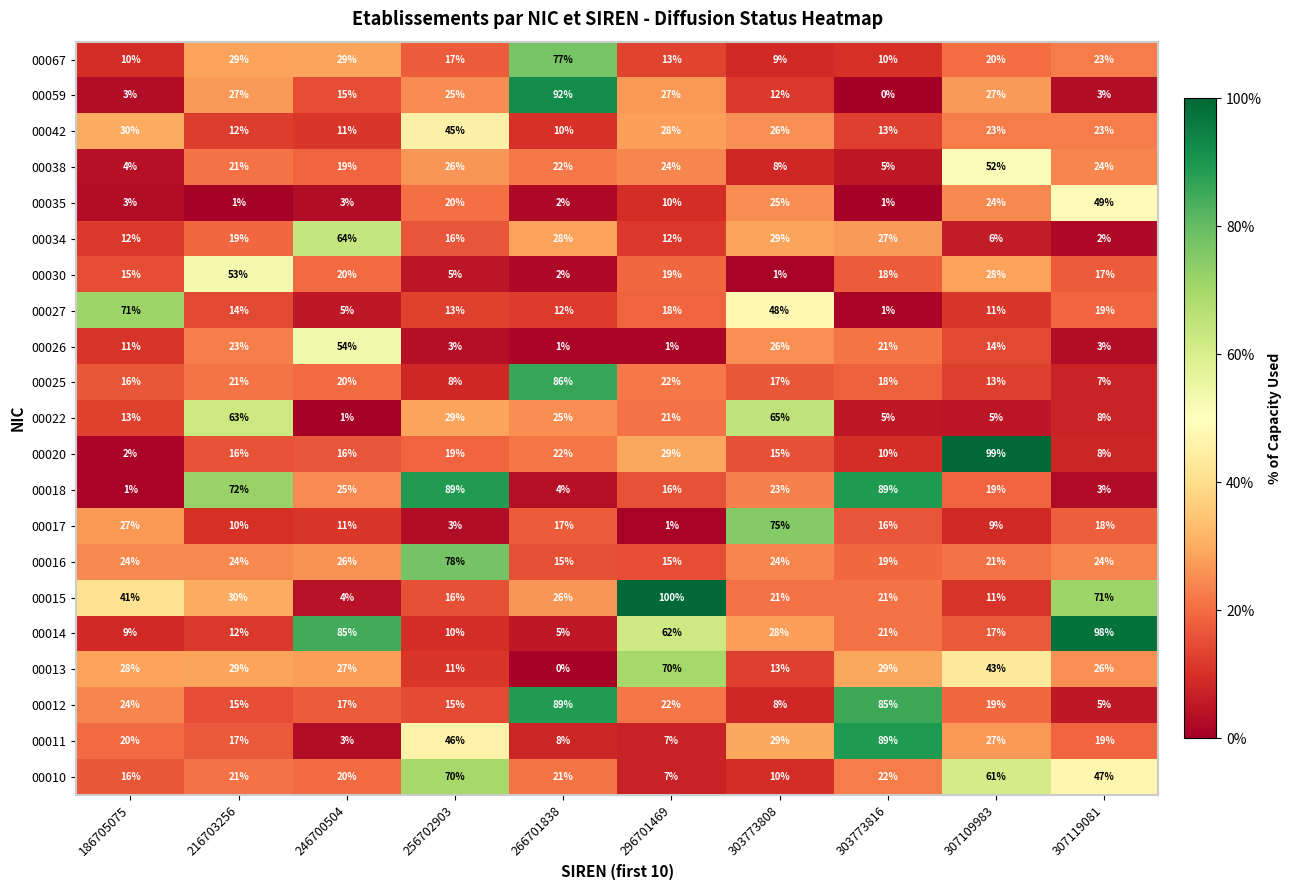

What is the total value across all series at 303773808?

512